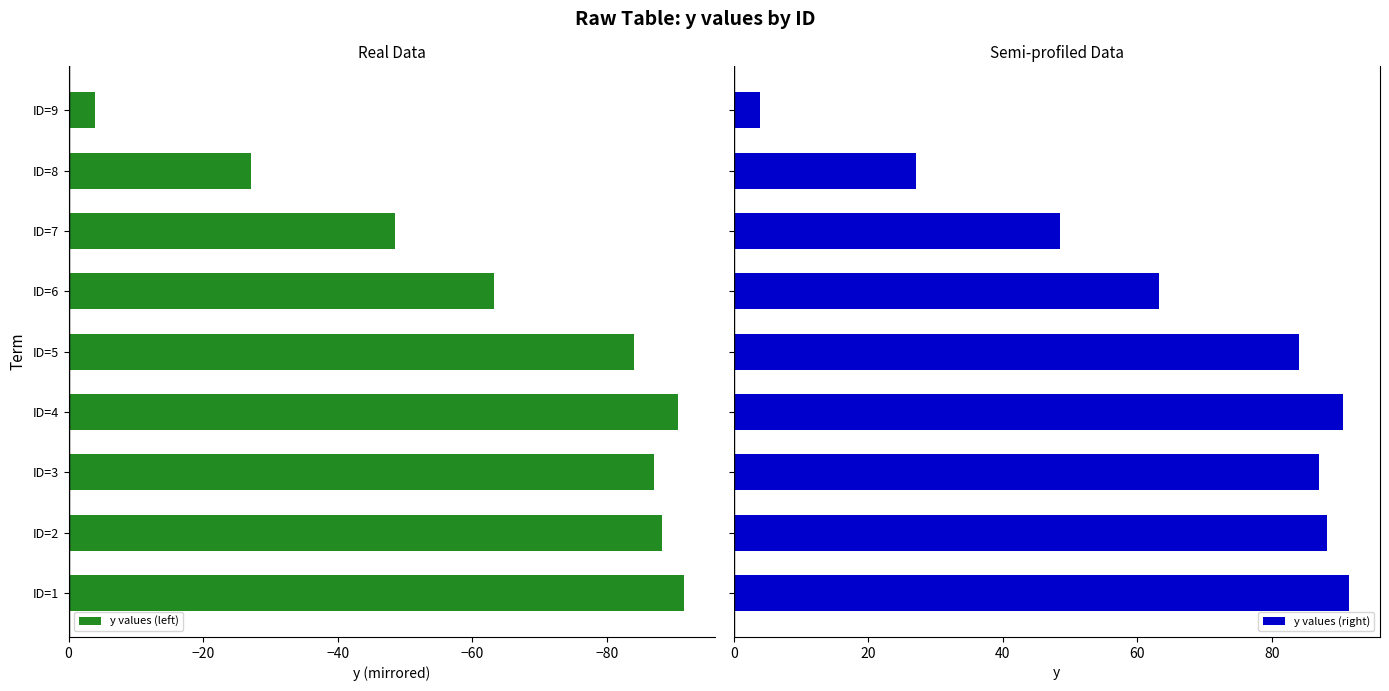

True or false: y values (left) has a value of -84.0 at ID=5.

True